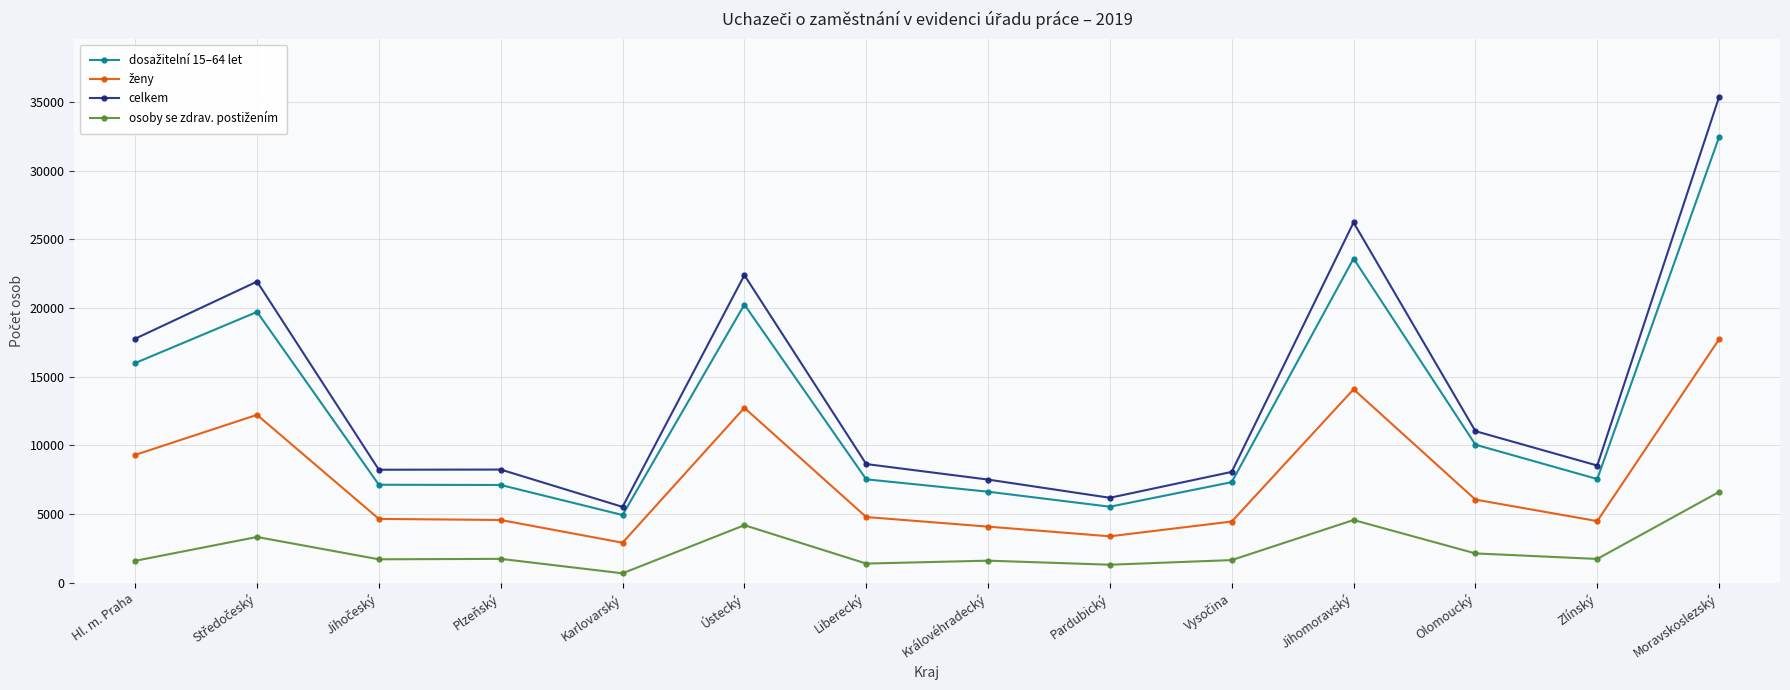

Between Plzeňský and Ústecký, which series saw the biggest shift?

celkem